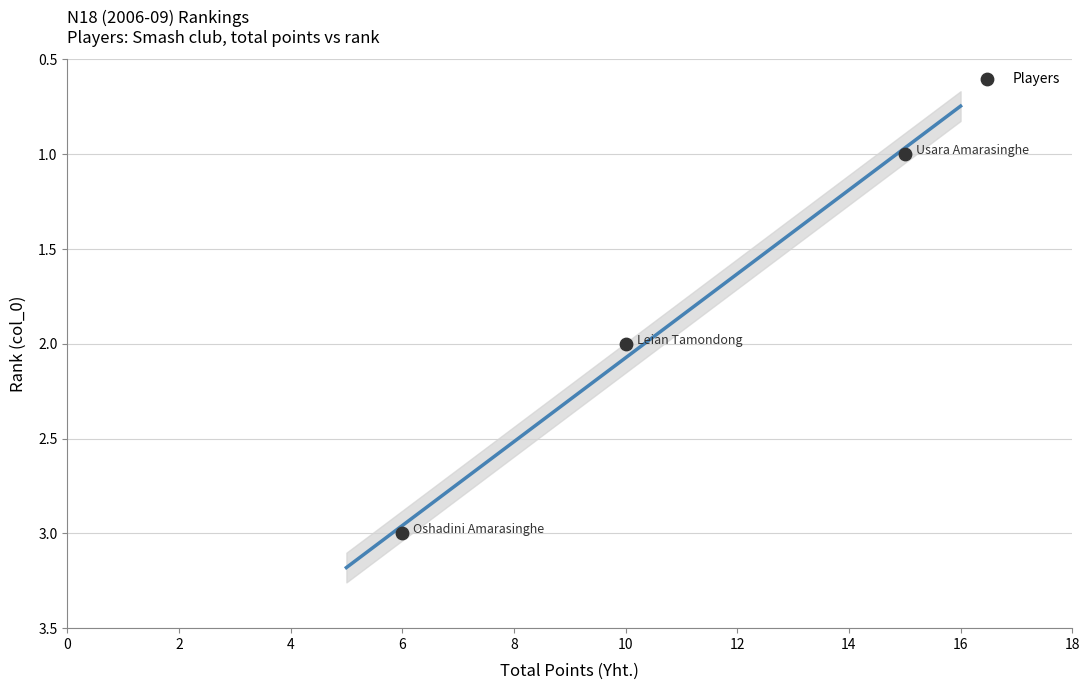

What is the range of X values (max minus min)?

9